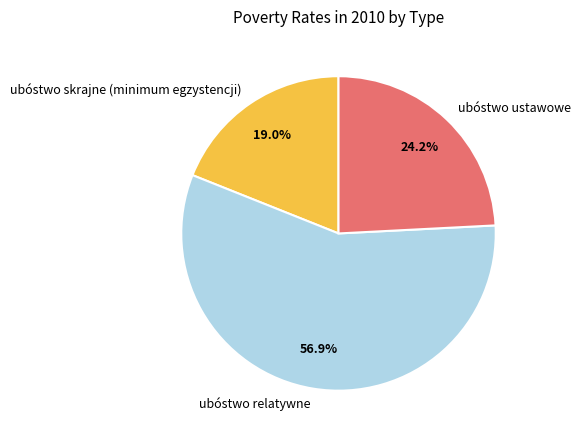

Is the sum of ubóstwo skrajne (minimum egzystencji) and ubóstwo ustawowe greater than half?

No